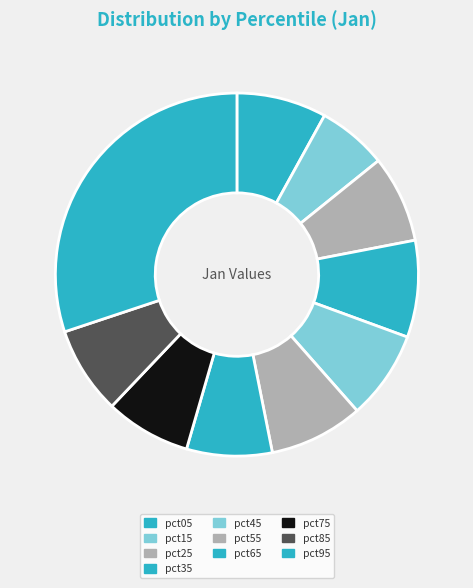

How many slices are in this pie chart?

10